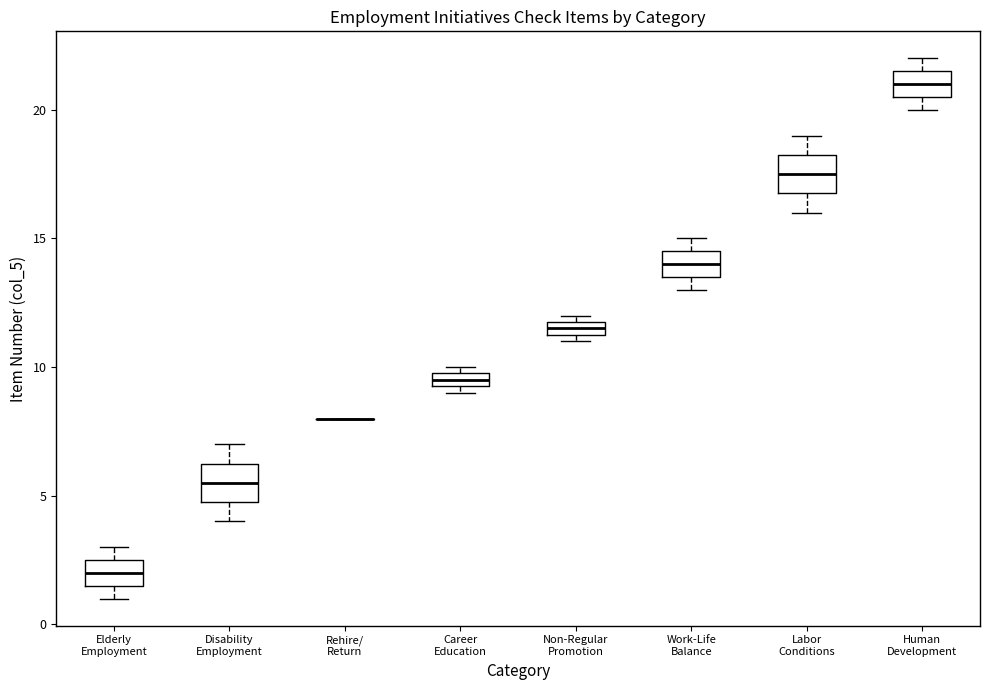

Where is the upper edge of the box for Career Education on the y-axis? The values are not printed on the chart, so give them approximately, as read against the axis.

10.0